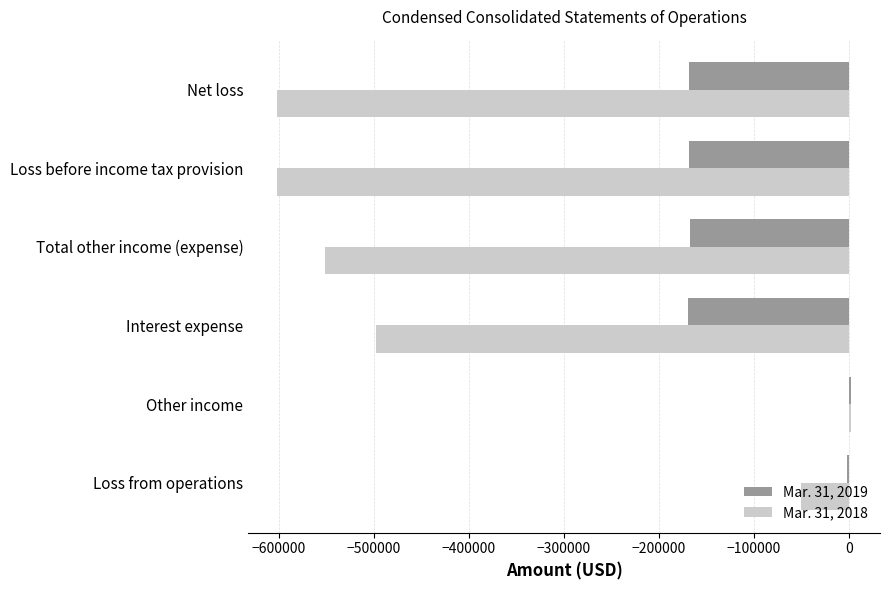

The value of Mar. 31, 2018 at Net loss is -601740. True or false?

True